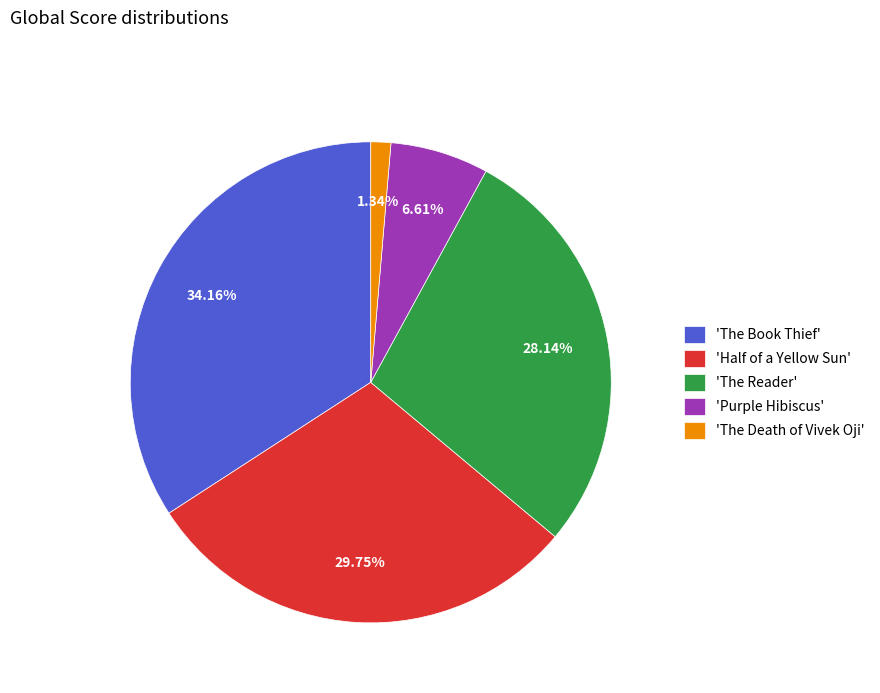

Rank the categories by value from highest to lowest.

'The Book Thief', 'Half of a Yellow Sun', 'The Reader', 'Purple Hibiscus', 'The Death of Vivek Oji'